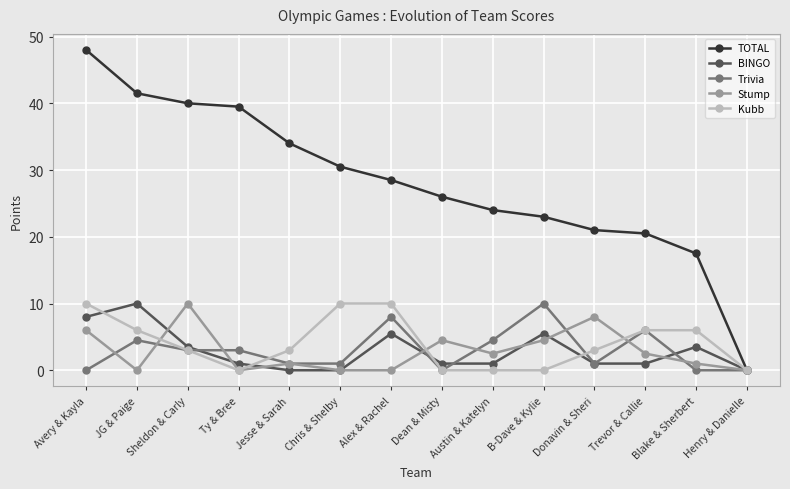

At which category is the sum across all series the highest?

Avery & Kayla